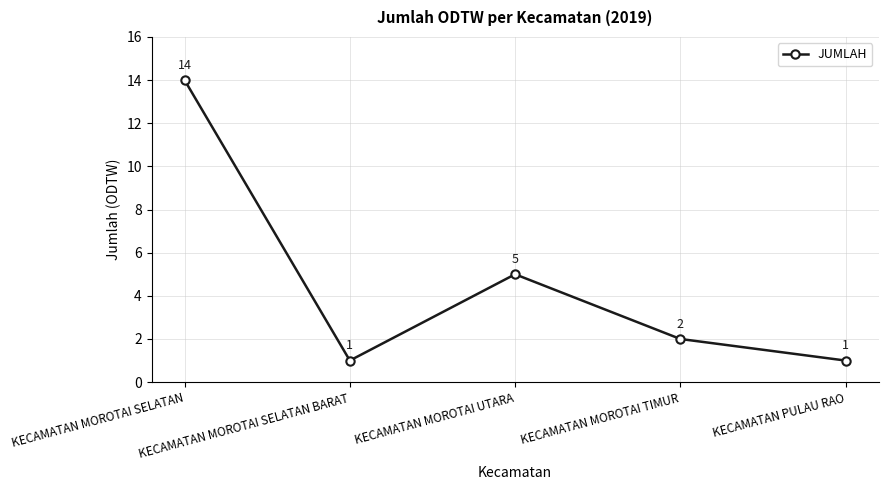

Between KECAMATAN MOROTAI TIMUR and KECAMATAN MOROTAI SELATAN BARAT, which is larger?

KECAMATAN MOROTAI TIMUR